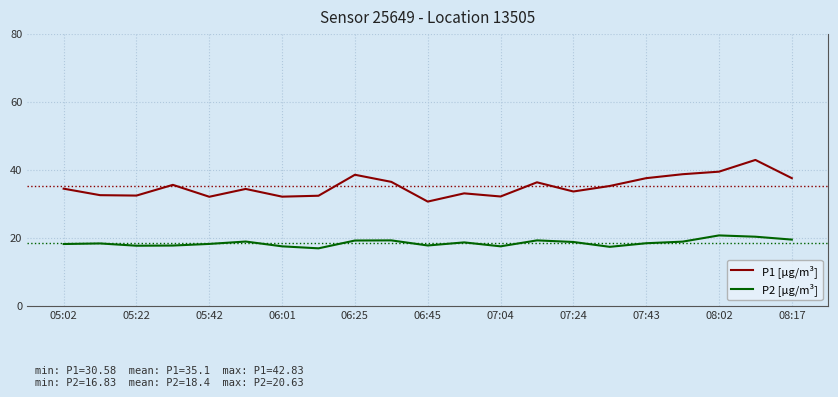

Which series has the largest total across all categories?

P1 [µg/m³]